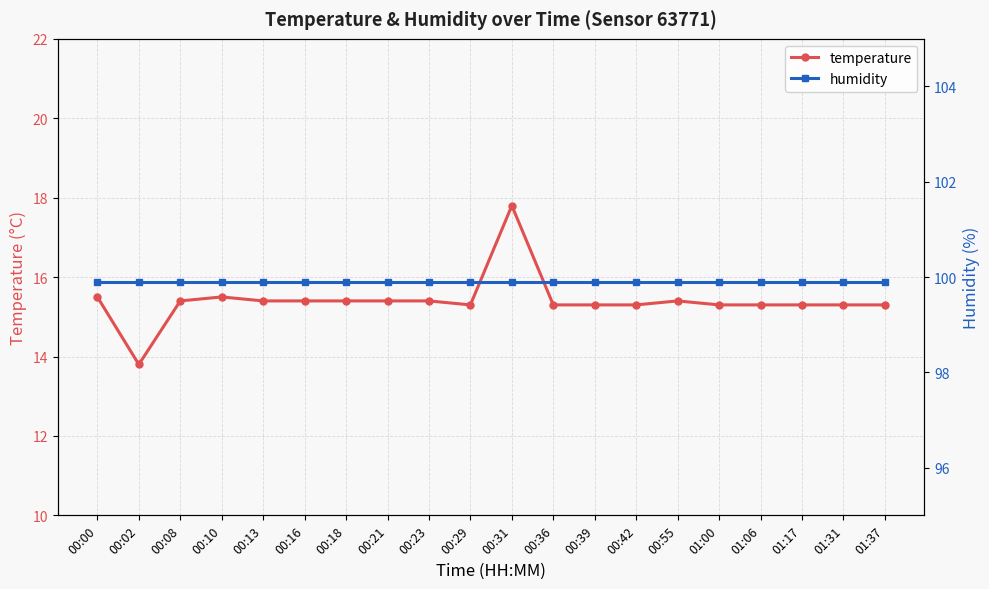

Reading left to right, what are all the values shown in this chart?

temperature: 00:00=15.5	00:02=13.8	00:08=15.4	00:10=15.5	00:13=15.4	00:16=15.4	00:18=15.4	00:21=15.4	00:23=15.4	00:29=15.3	00:31=17.8	00:36=15.3	00:39=15.3	00:42=15.3	00:55=15.4	01:00=15.3	01:06=15.3	01:17=15.3	01:31=15.3	01:37=15.3
humidity: 00:00=99.9	00:02=99.9	00:08=99.9	00:10=99.9	00:13=99.9	00:16=99.9	00:18=99.9	00:21=99.9	00:23=99.9	00:29=99.9	00:31=99.9	00:36=99.9	00:39=99.9	00:42=99.9	00:55=99.9	01:00=99.9	01:06=99.9	01:17=99.9	01:31=99.9	01:37=99.9